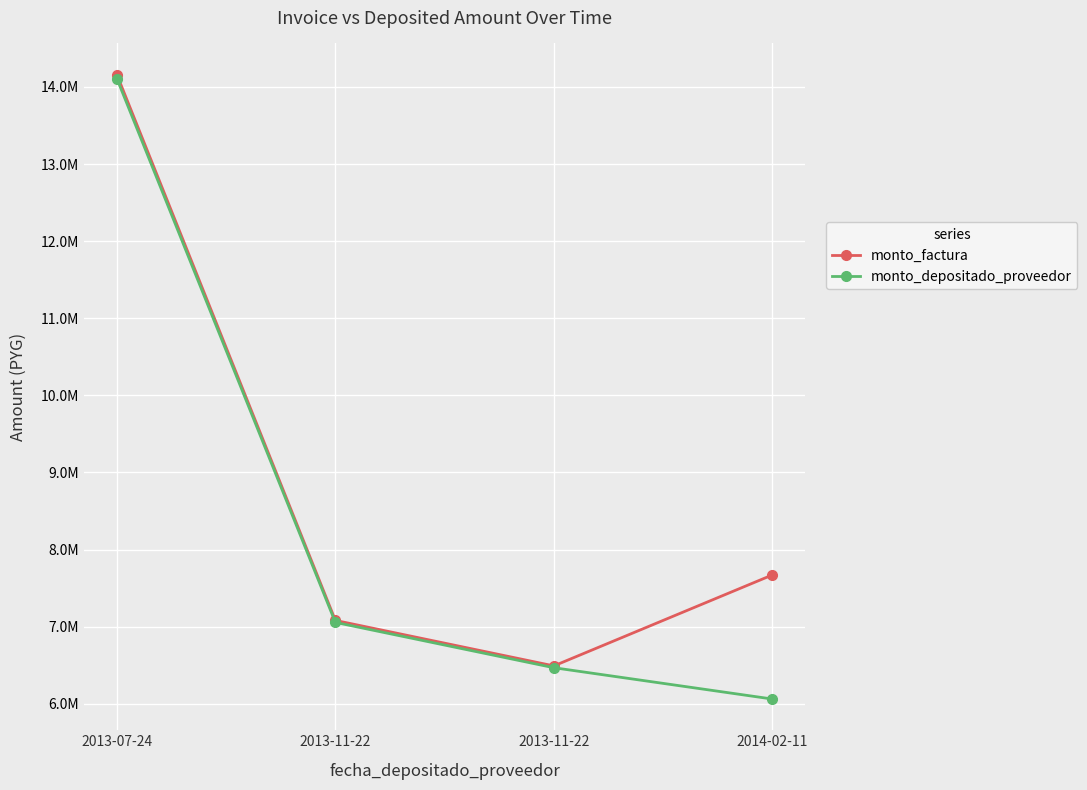

At 2013-11-22, list the series in order from largest to smallest.

monto_factura, monto_depositado_proveedor